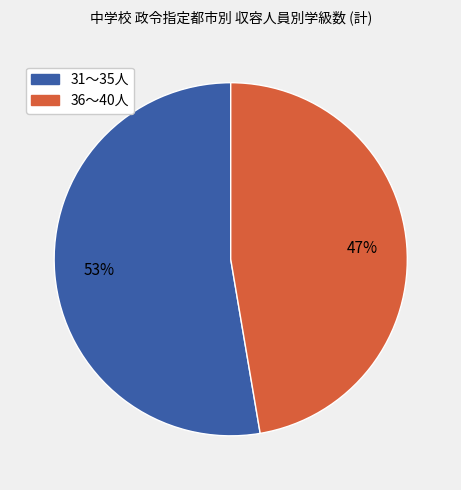

How many slices are in this pie chart?

2